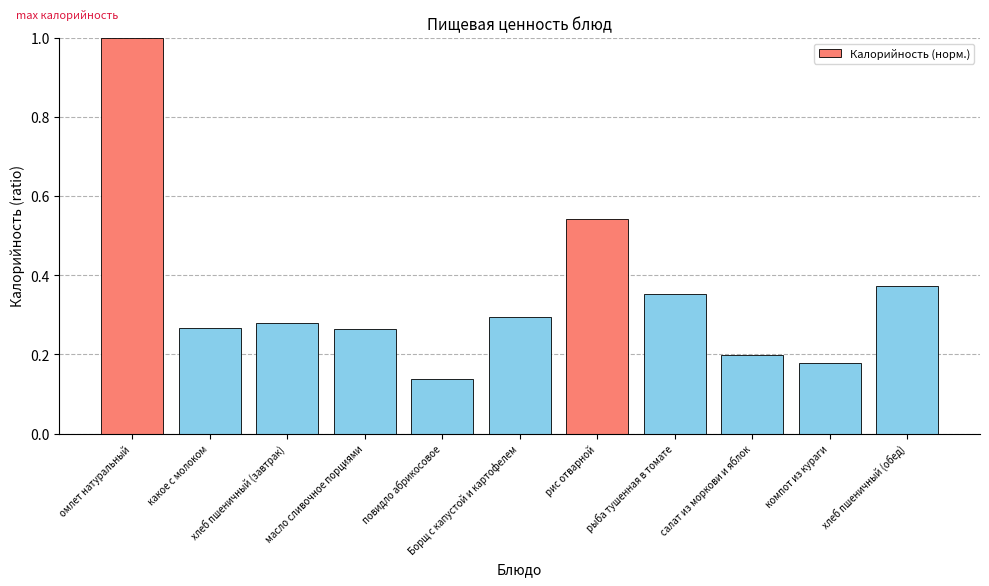

What is the difference between the maximum and minimum values?

0.9